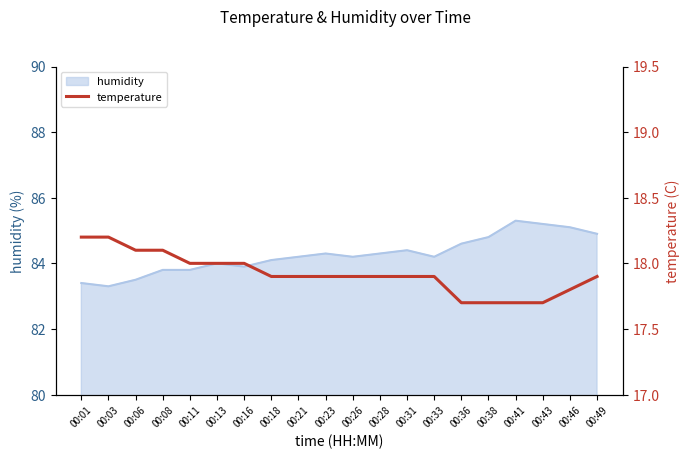

Where is the data nearest to the value 17?

00:36